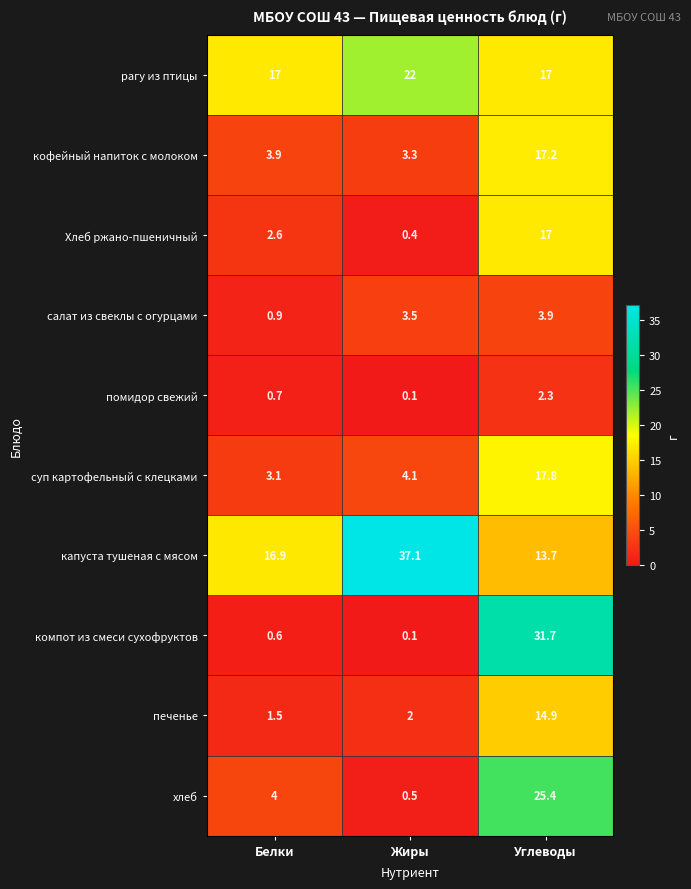

Which series changed the most between Белки and Углеводы?

компот из смеси сухофруктов